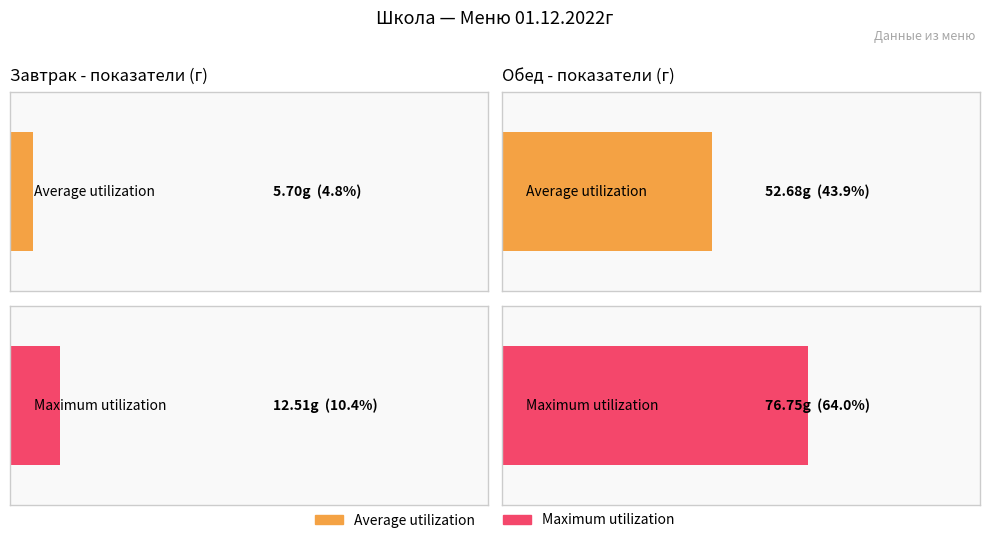

Reading right to left, what are all the values shown in this chart?

Average utilization: Обед=52.7	Завтрак=5.7
Maximum utilization: Обед=76.8	Завтрак=12.5